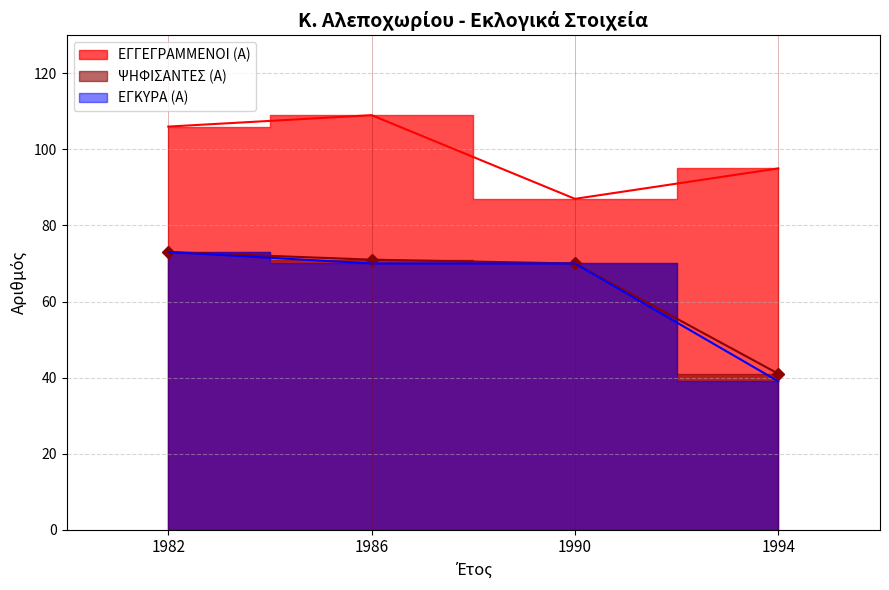

True or false: ΕΓΚΥΡΑ (Α) and ΕΓΓΕΓΡΑΜΜΕΝΟΙ (Α) cross at least once.

False